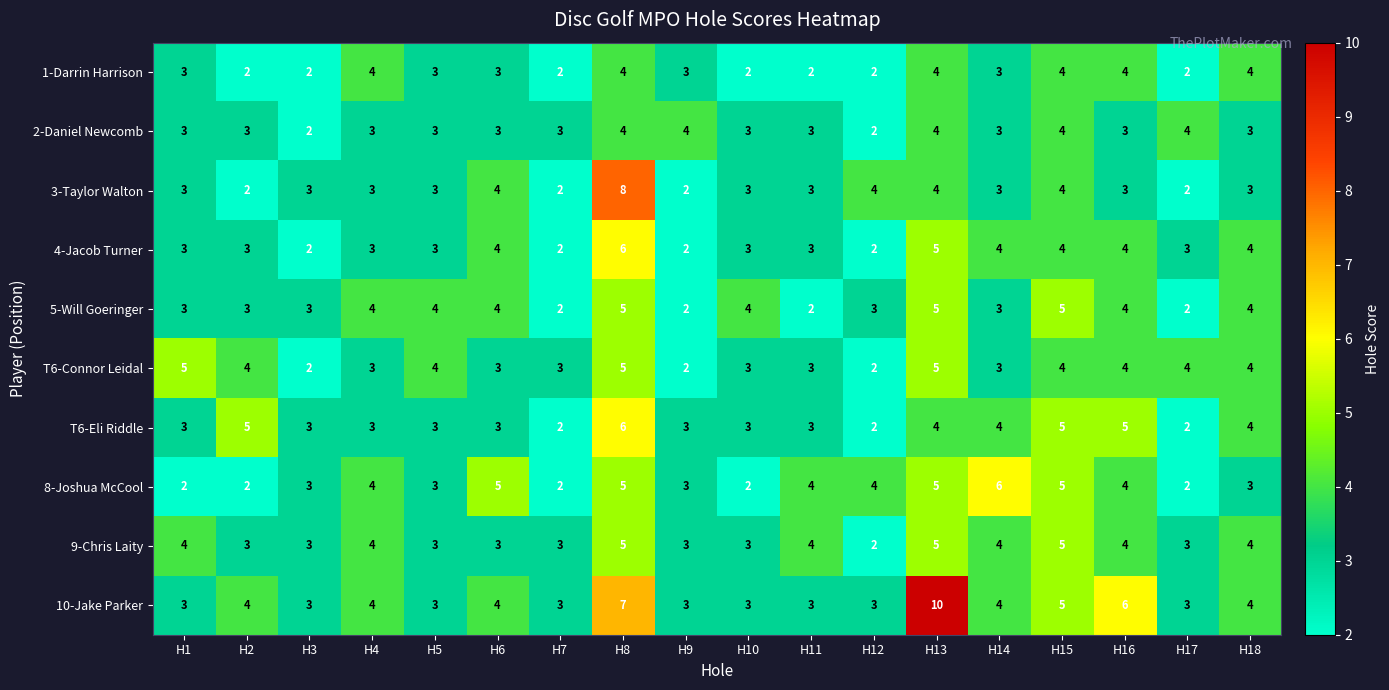

What is the total value across all series at H10?

29